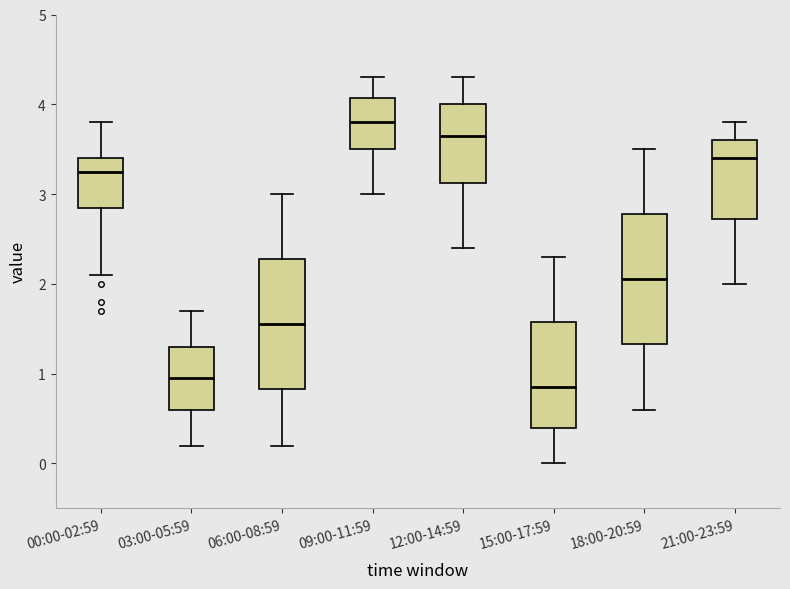

Where does the median line of the box for 15:00-17:59 sit on the y-axis? The values are not printed on the chart, so give them approximately, as read against the axis.

0.9